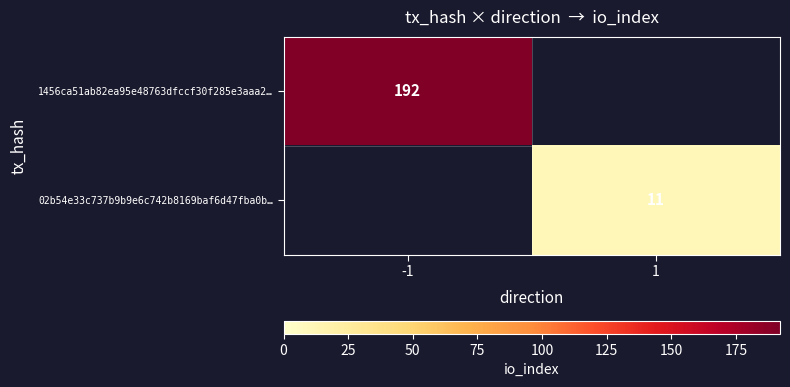

True or false: 02b54e33c737b9b9e6c742b8169baf6d47fba0b… has a value of 6 at 1.

False